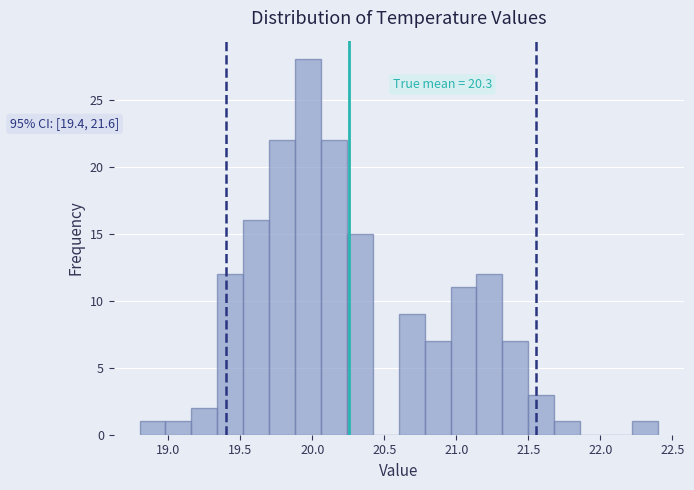

Around what value on the x-axis is the tallest bar? Give the approximate position of its centre, as read against the axis.

19.95